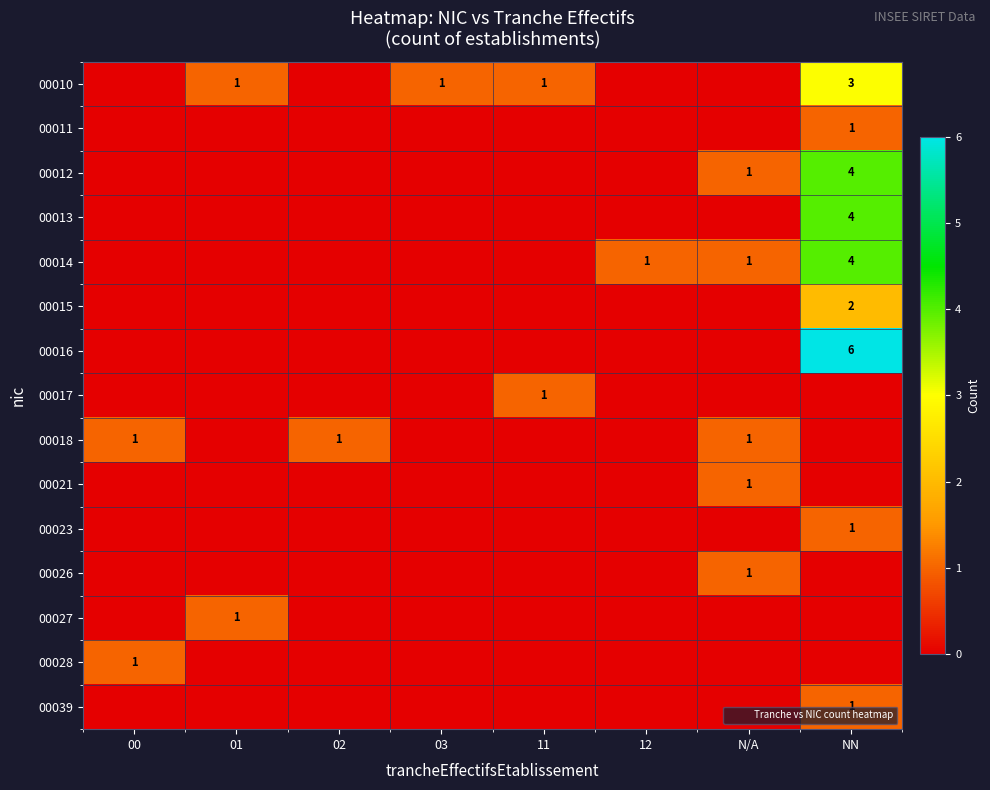

How many data points does each series have?

8